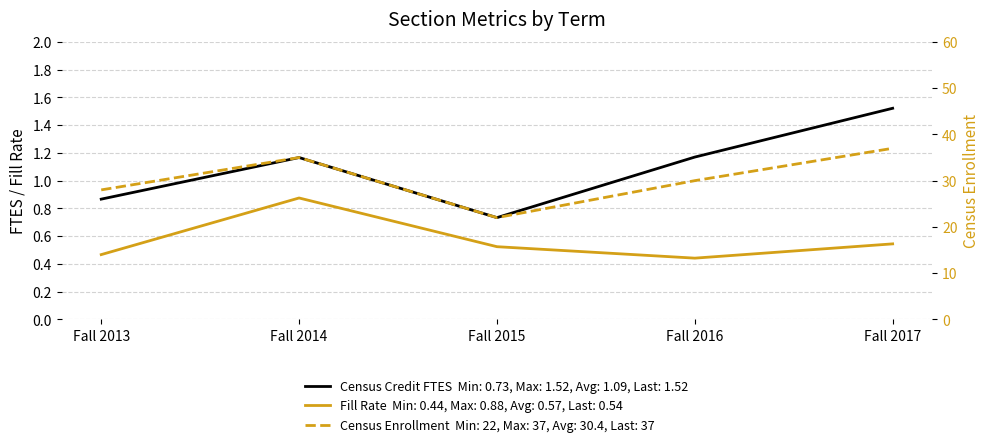

What is the value of the Fill Rate point at the 1st from the left?

0.5